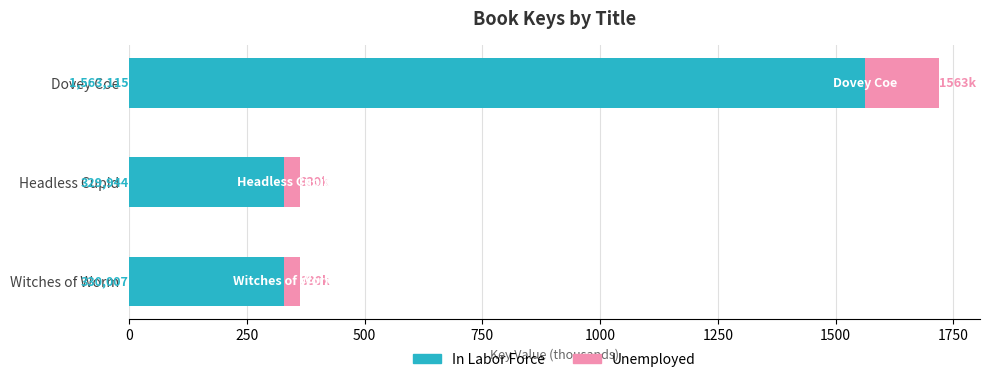

What are all the series names shown in the legend?

In Labor Force, Unemployed